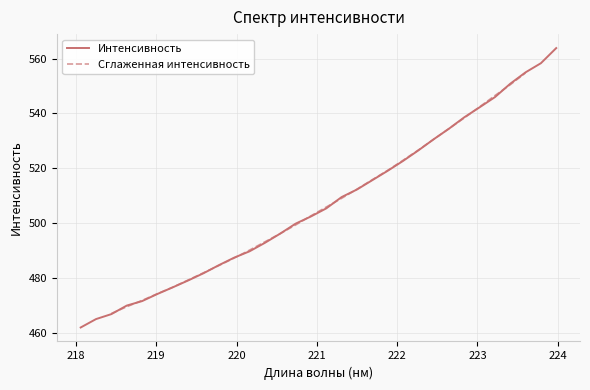

Rank the categories by value from highest to lowest.

223.9802, 223.7895, 223.5987, 223.408, 223.2172, 223.0264, 222.8355, 222.6447, 222.4538, 222.263, 222.0721, 221.8812, 221.6902, 221.4993, 221.3083, 221.1174, 220.9264, 220.7354, 220.5444, 220.3533, 220.1623, 219.9712, 219.7801, 219.589, 219.3979, 219.2067, 219.0156, 218.8244, 218.6332, 218.442, 218.2508, 218.0596